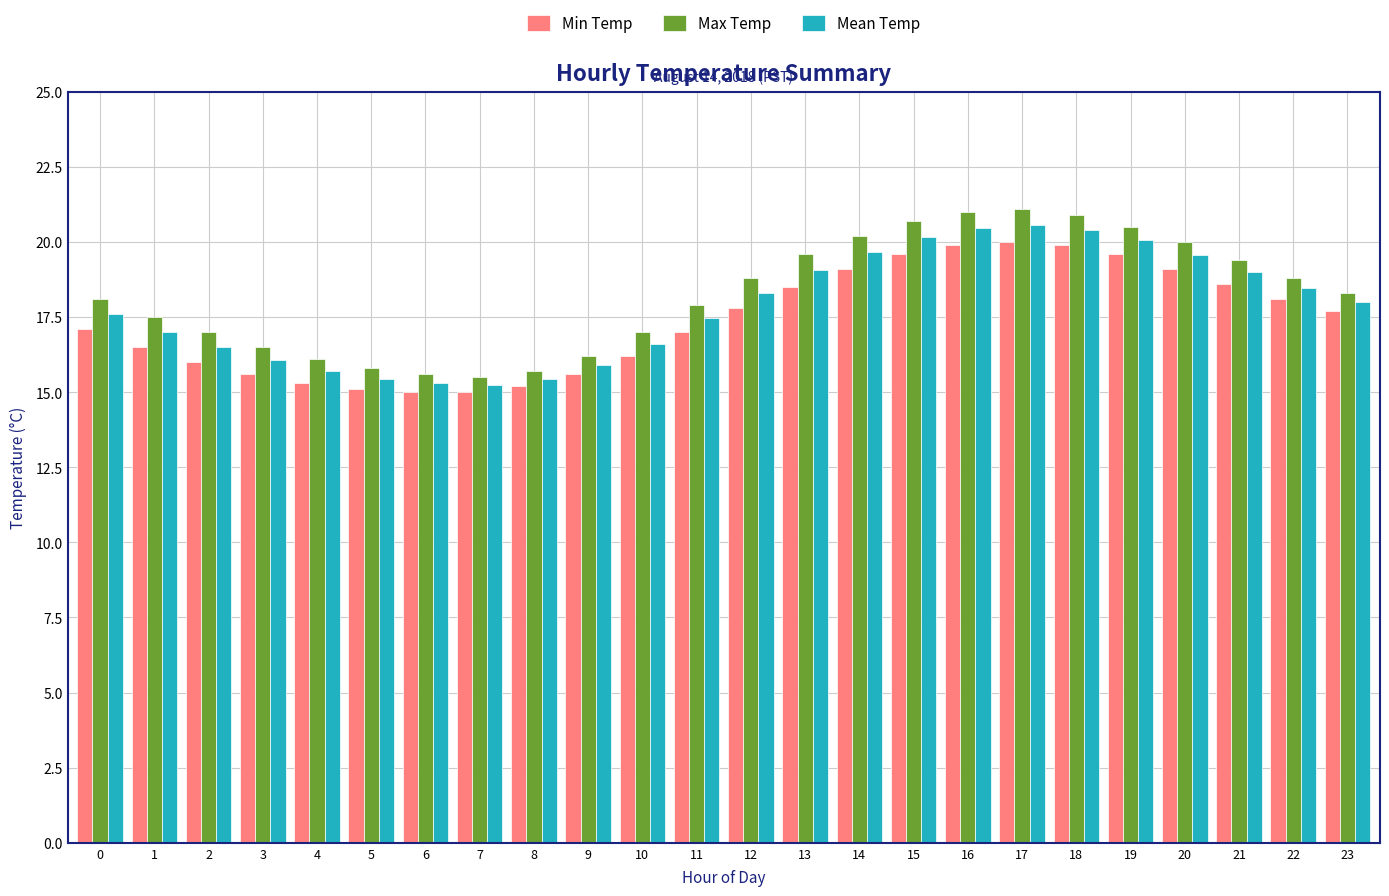

How many groups of bars are there?

24